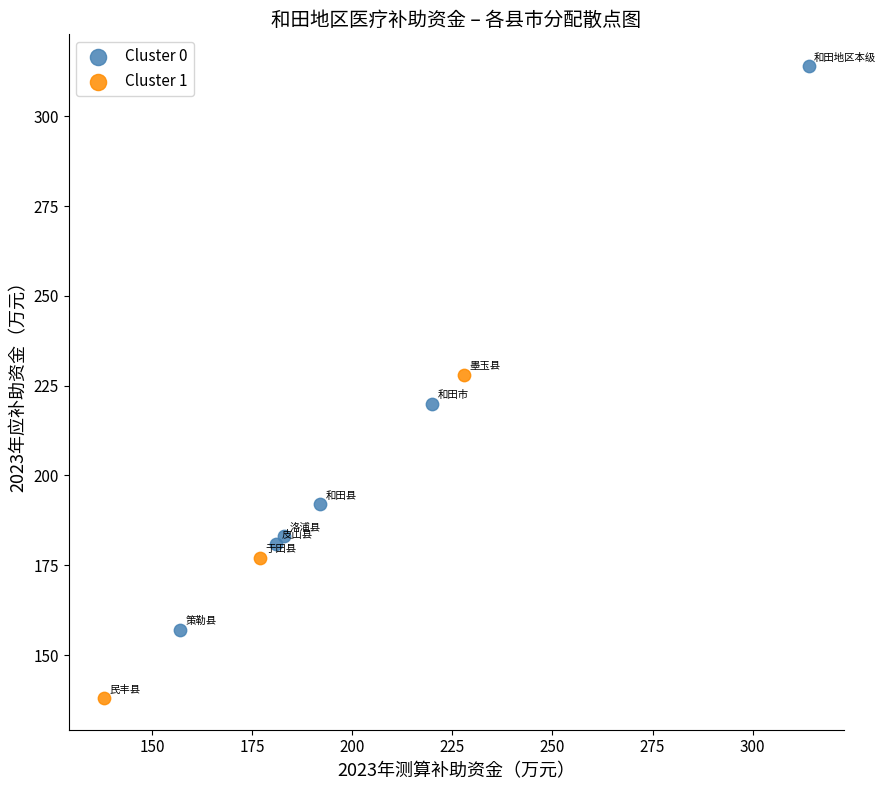

Which series reaches the minimum Y coordinate?

Cluster 1